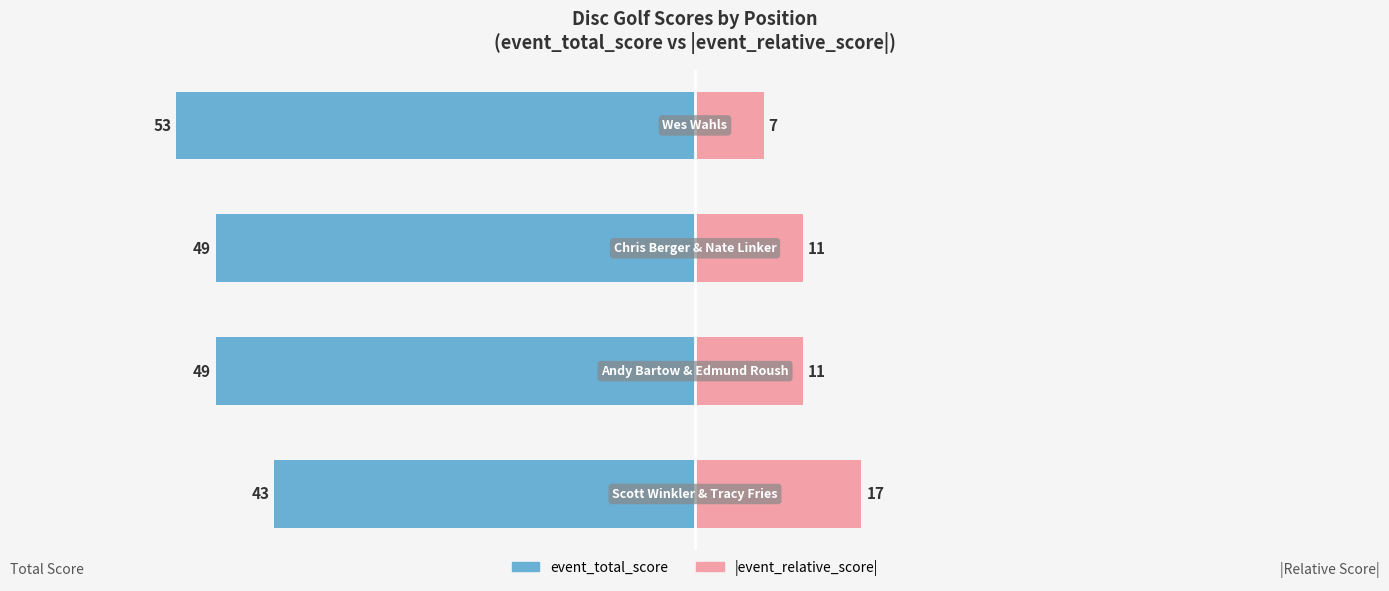

Reading right to left, transcribe all the data shown in this chart.

event_total_score: -53	-49	-49	-43
event_relative_score (abs): 7	11	11	17